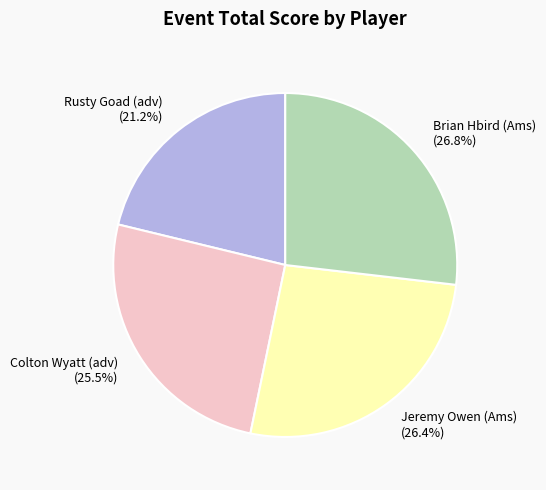

Which slice is the smallest?

Rusty Goad (adv)